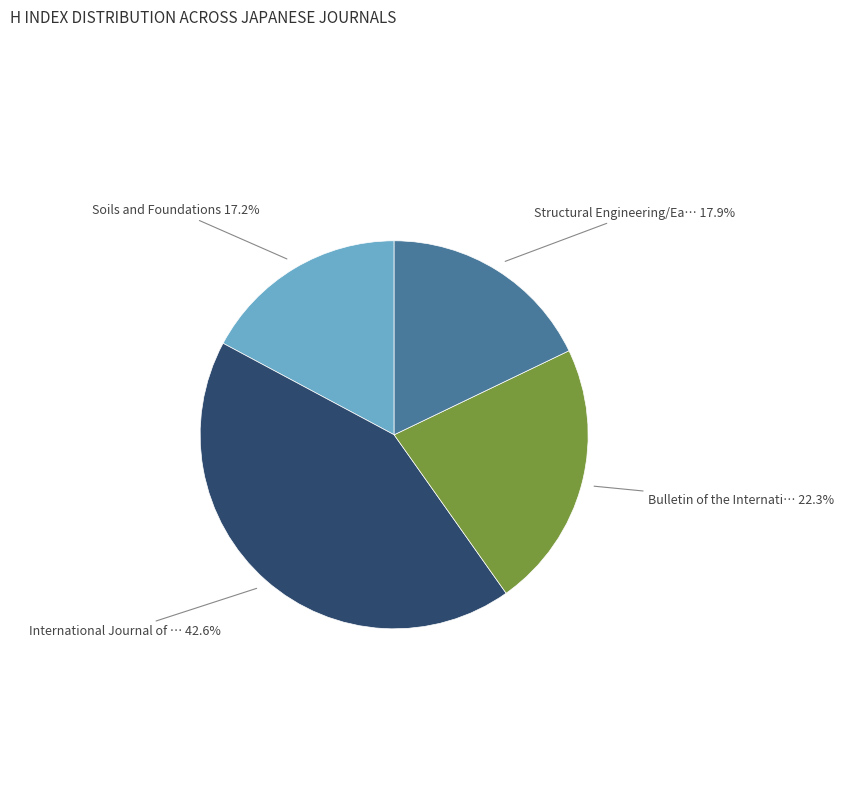

Does any single category account for the majority?

No